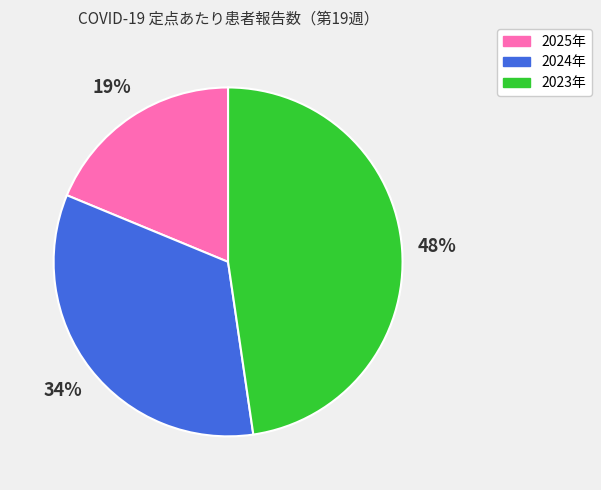

Does 2024年 represent more than half of the total?

No